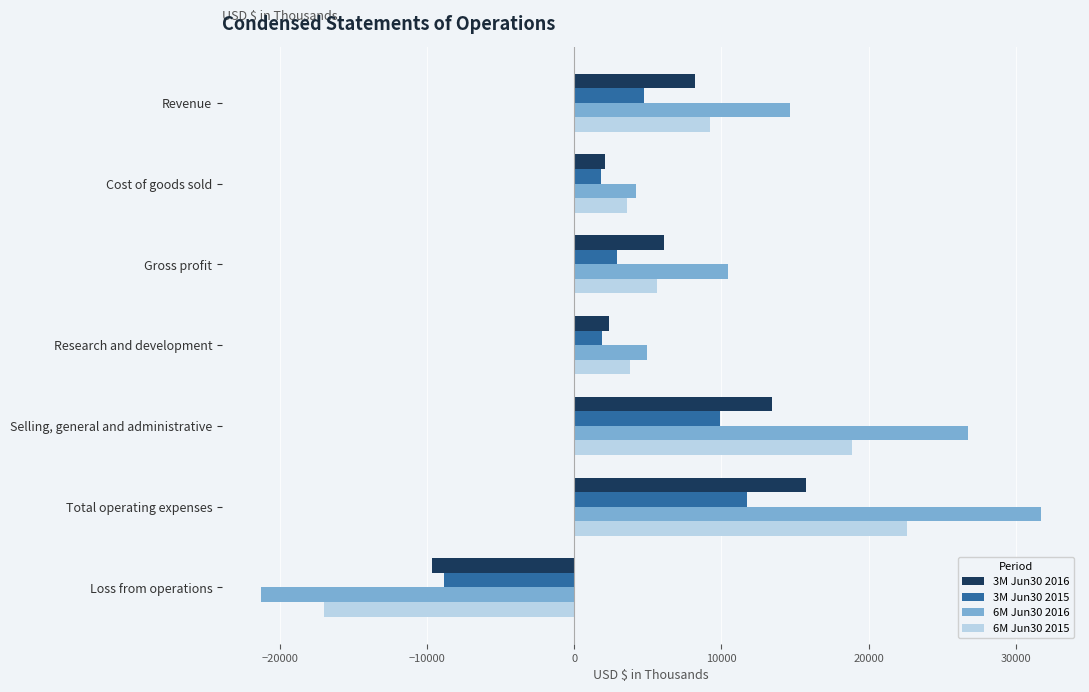

What is the greatest value displayed?

31691